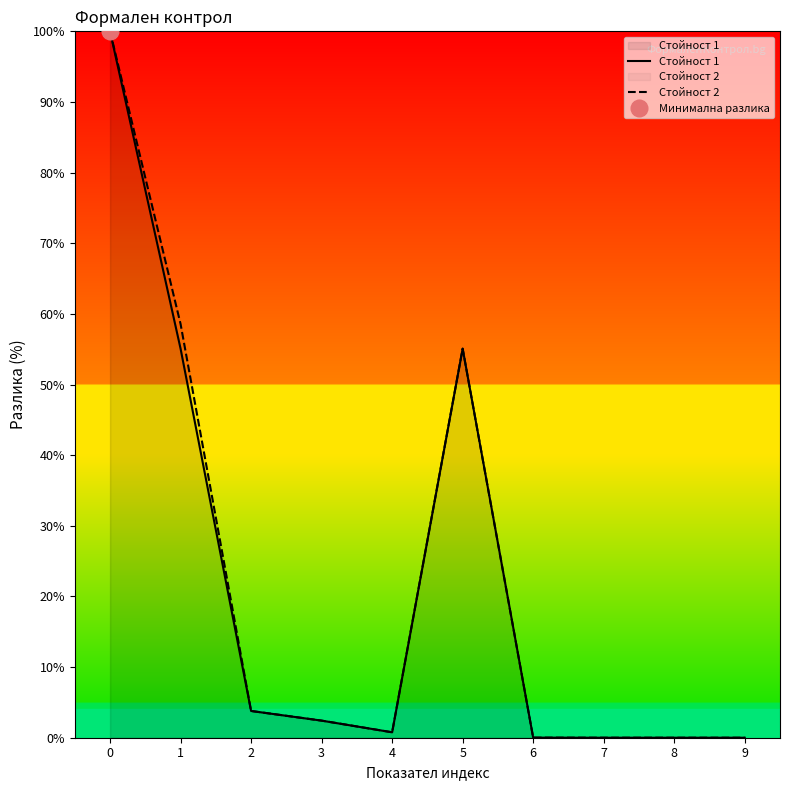

In Стойност 2, how many points are lower than both neighbors (excluding endpoints)?

1